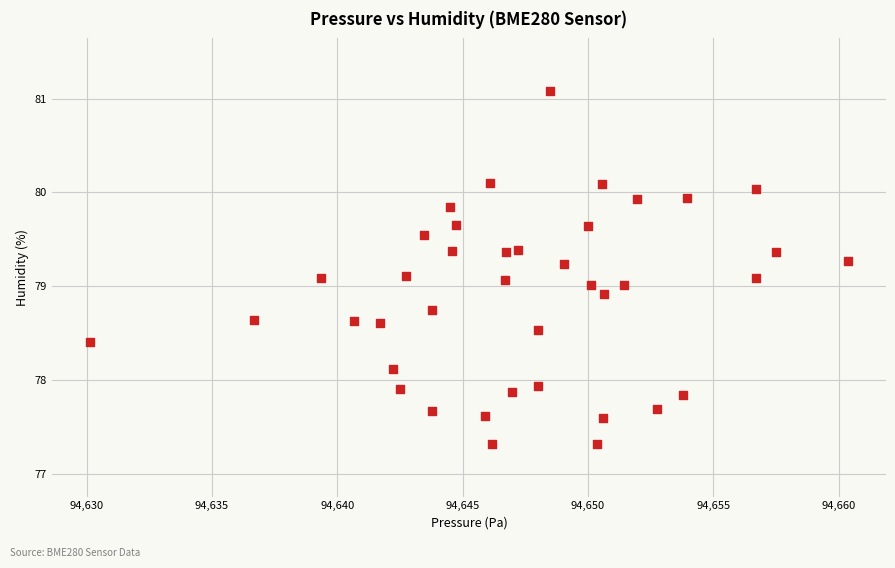

What is the range of Y values (max minus min)?

3.8